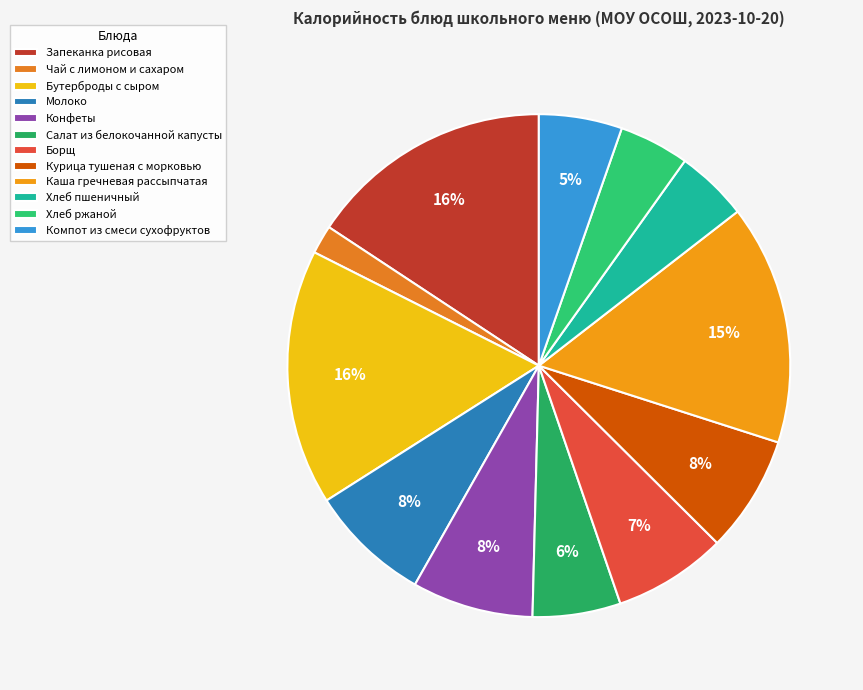

Do Салат из белокочанной капусты and Конфеты together represent more than half of the pie?

No